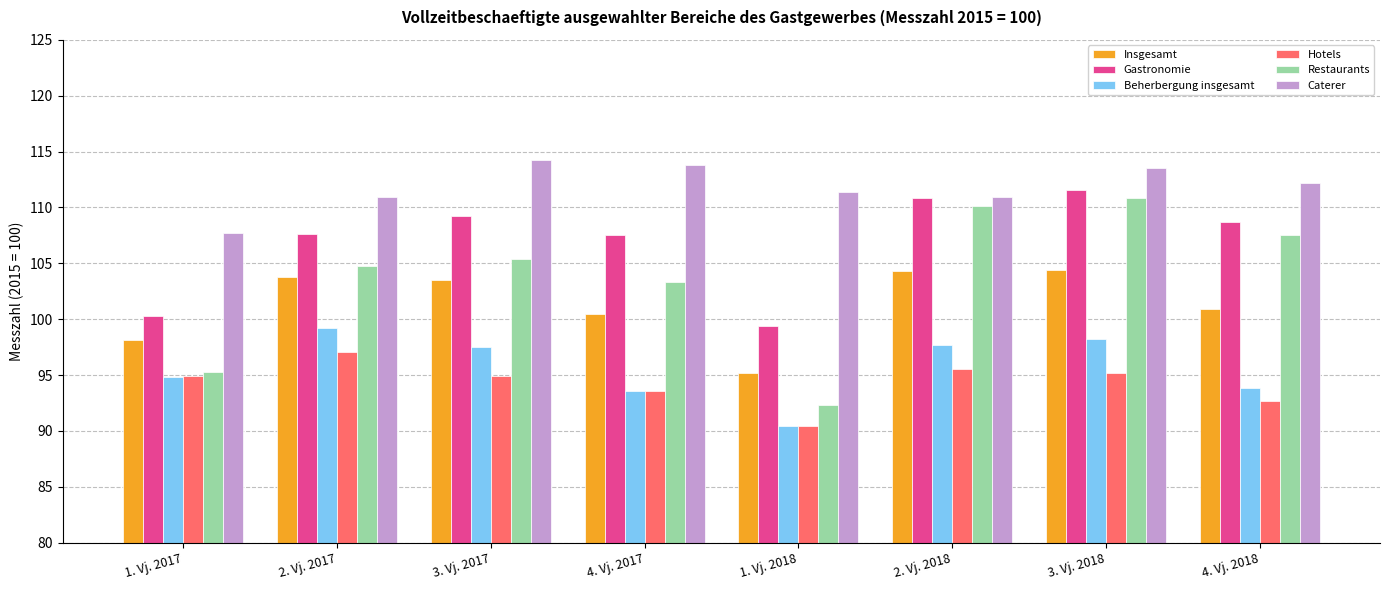

What is the total value across all series at 4. Vj. 2017?

612.3